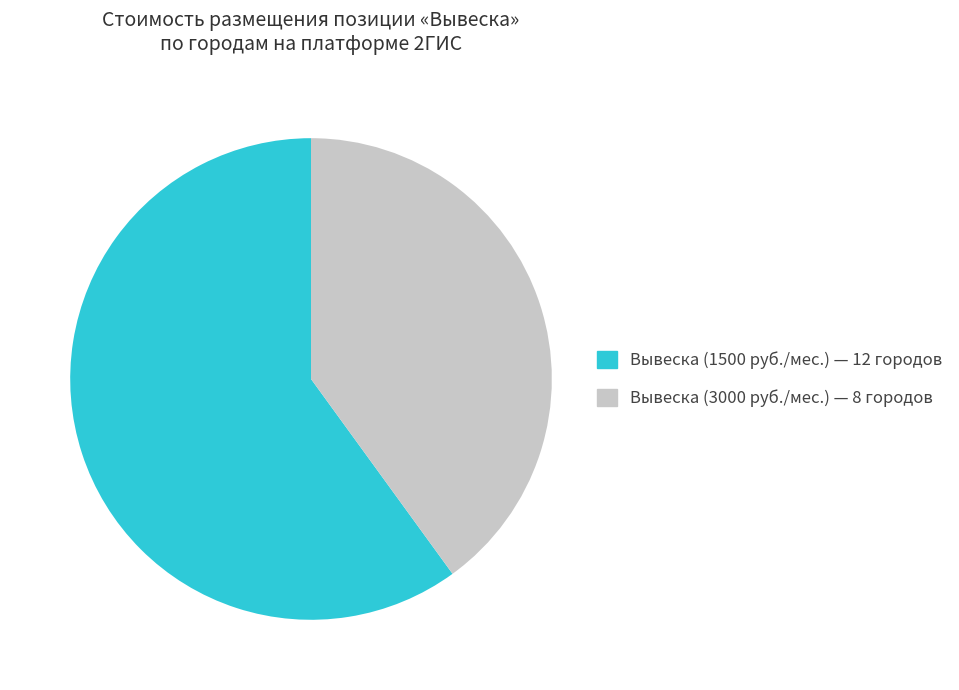

Does any single category account for the majority?

Yes